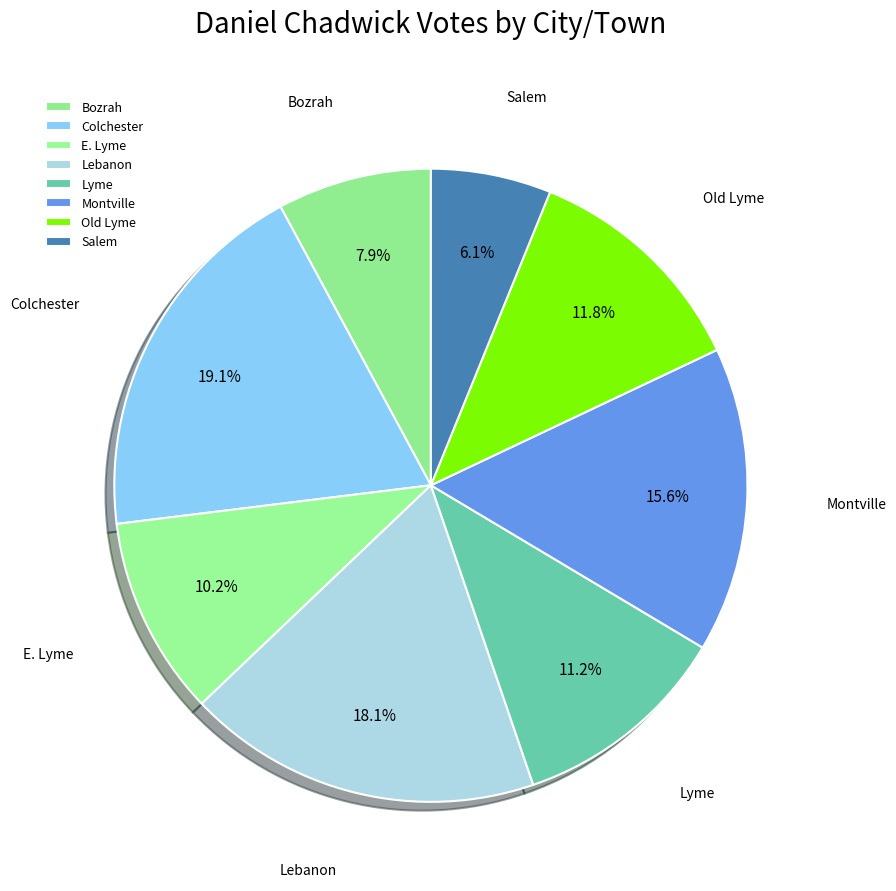

What percentage is the Lyme slice, to the nearest percent?

11%